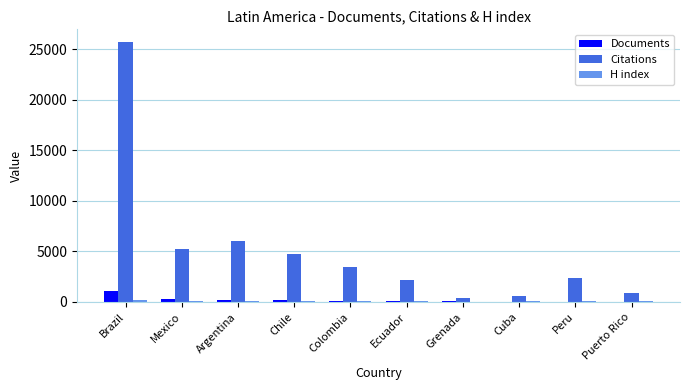

What is the spread (max minus min) of values at Puerto Rico?

896